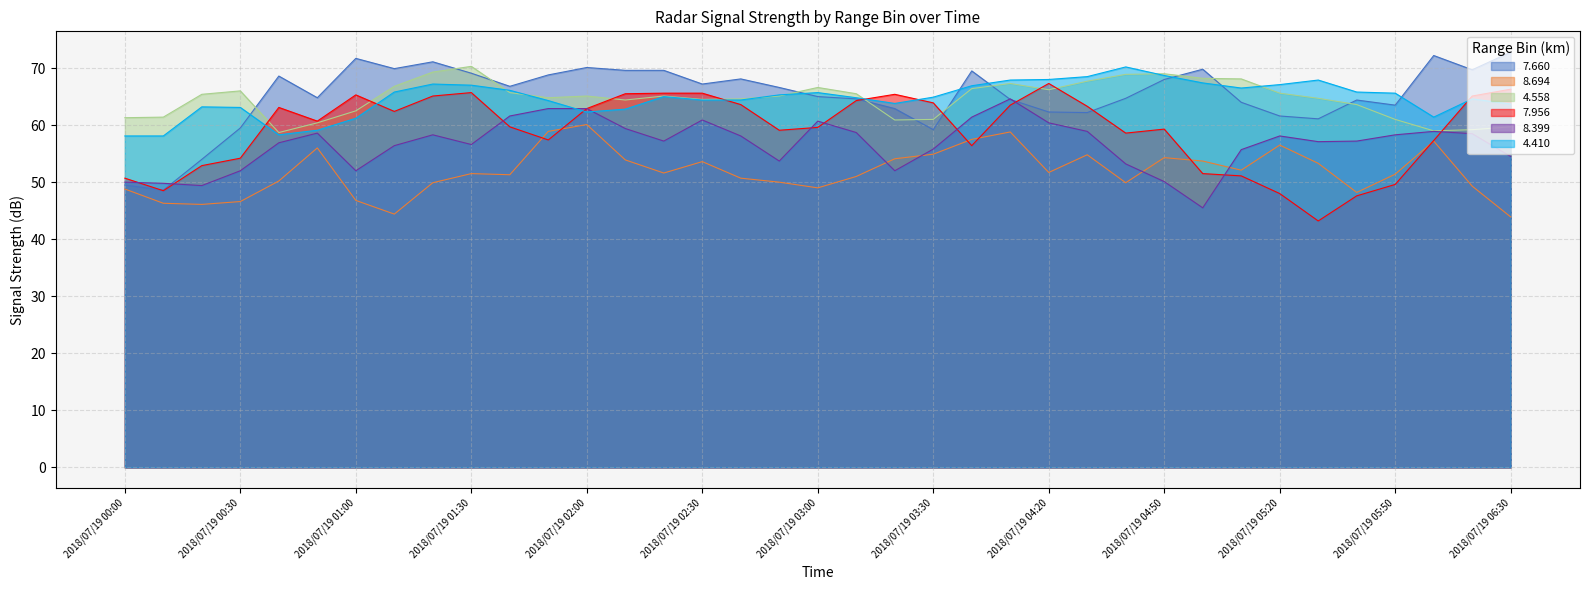

How many intersections are there between 8.694 and 7.956?

6